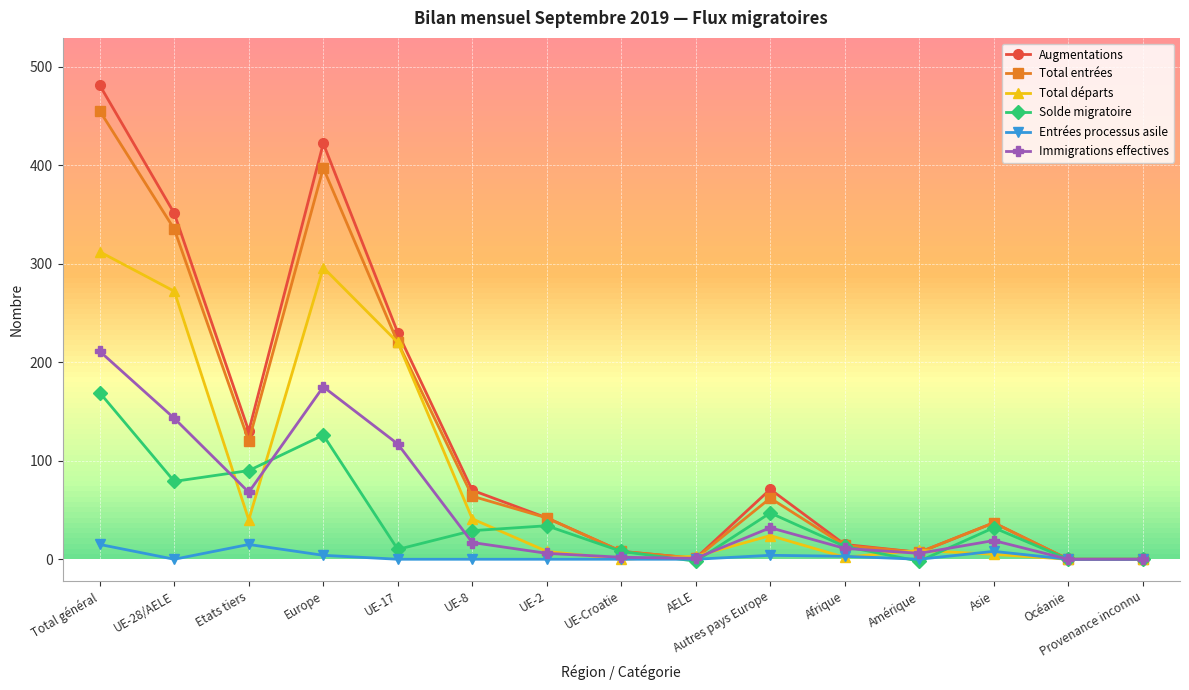

In Total départs, how many points are lower than both neighbors (excluding endpoints)?

3